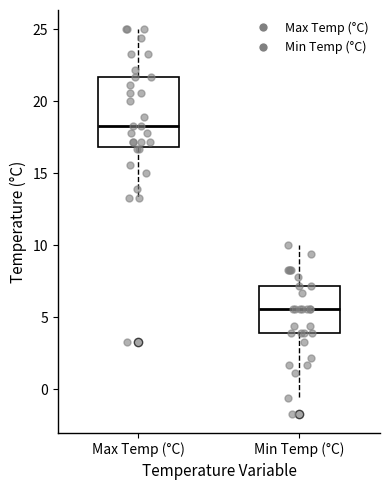

Reading left to right, transcribe this box plot: for each box, give where its median line is, the range the box spans, and where its two whiskers end, as read against the y-axis. The values are not printed on the chart, so give them approximately, as read against the axis.

Max Temp (°C): median 18.5, box 17.0 to 21.5, whiskers 13.5 to 25.0
Min Temp (°C): median 5.5, box 4.0 to 7.0, whiskers -0.5 to 10.0